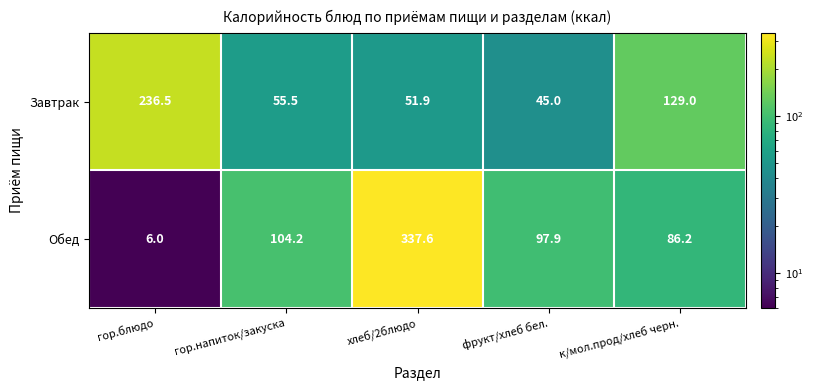

What is the total value across all series at гор.напиток/закуска?

159.7